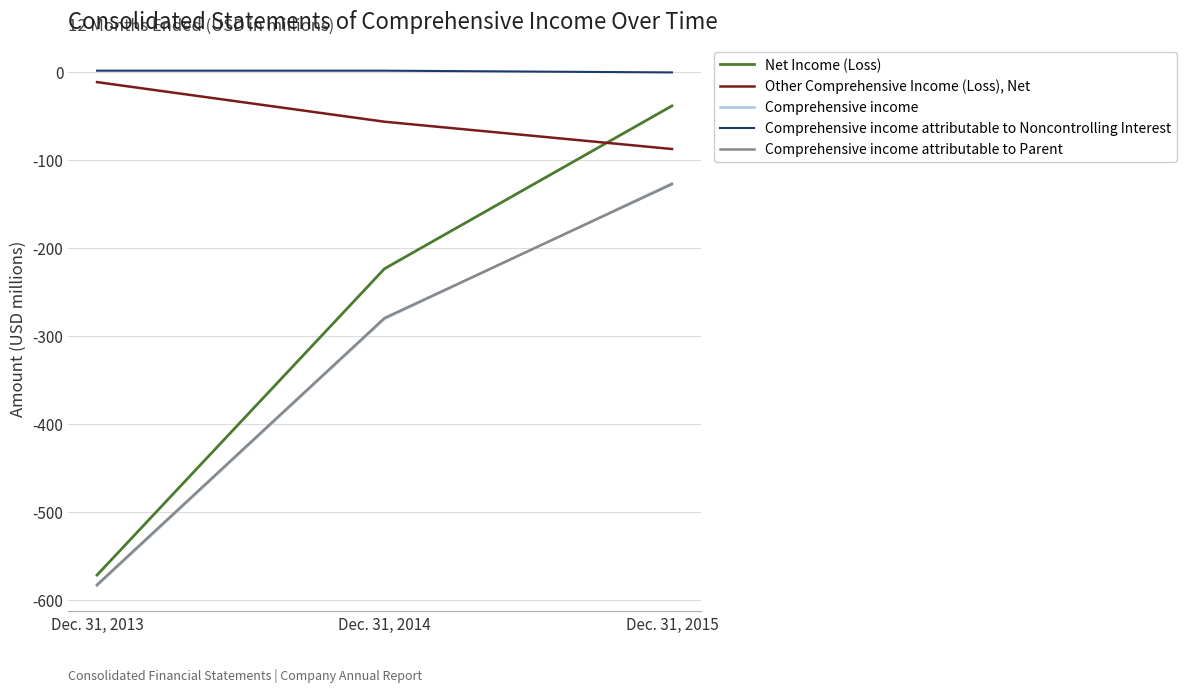

What value does the Other Comprehensive Income (Loss), Net series have at Dec. 31, 2013, to the nearest 5?

-10